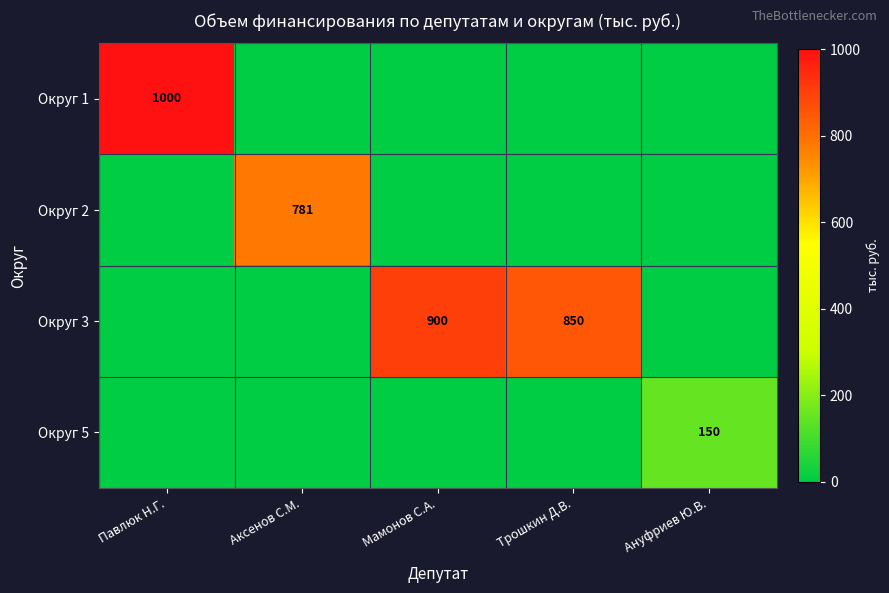

Is it true that Округ 5 equals 254 at Ануфриев Ю.В.?

False